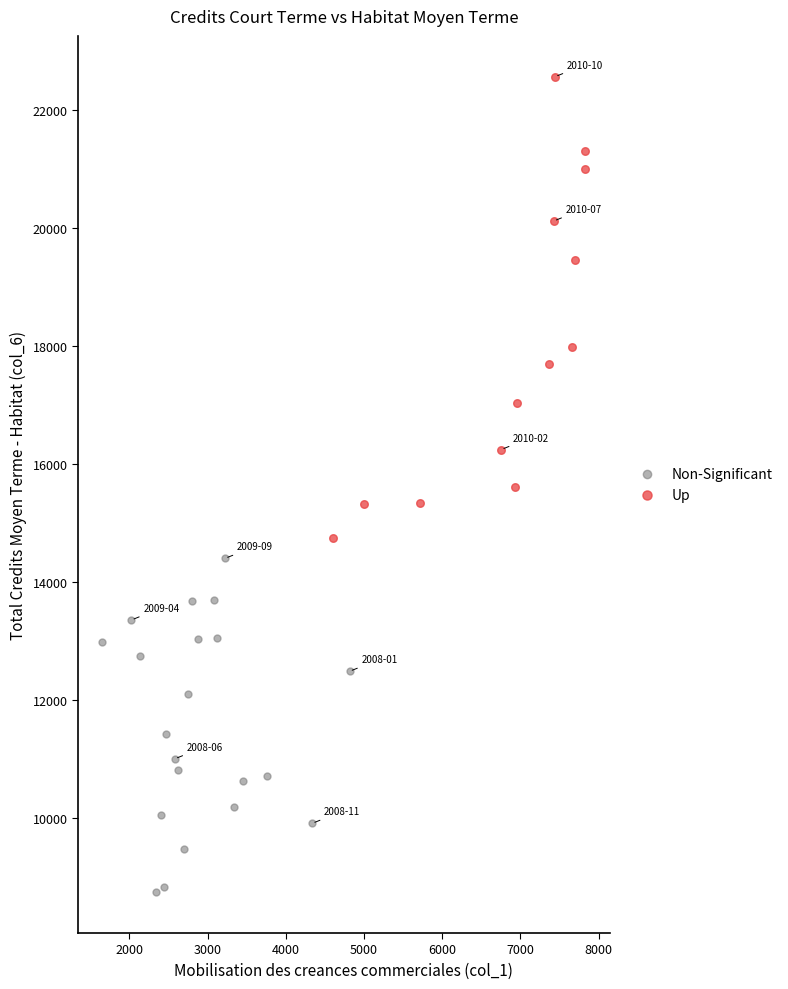

Which series has the largest Y range (max minus min)?

Up